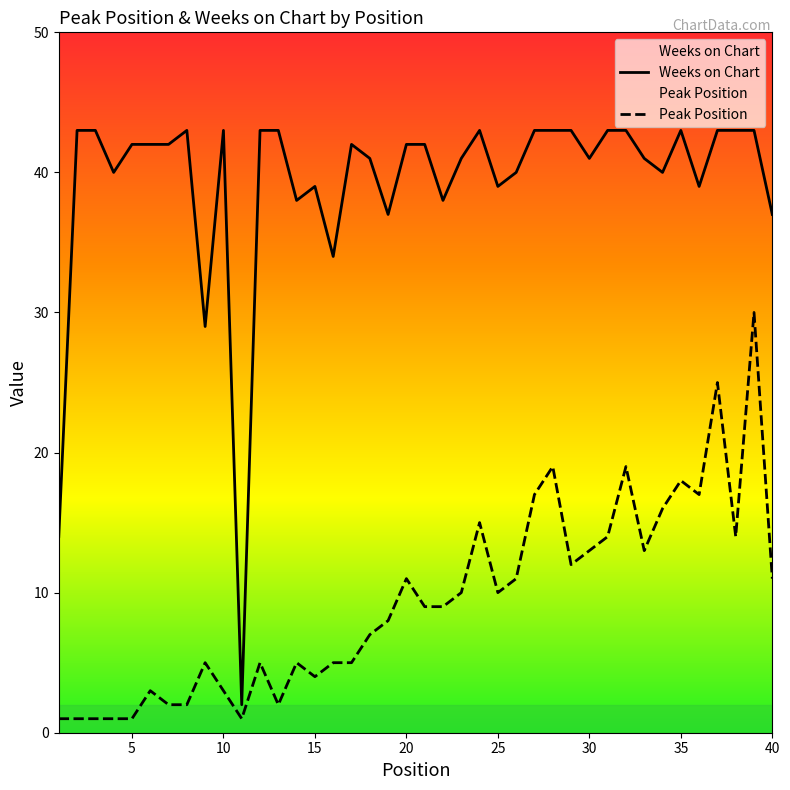

What is the difference between the maximum and minimum values in the Weeks on Chart series?

41